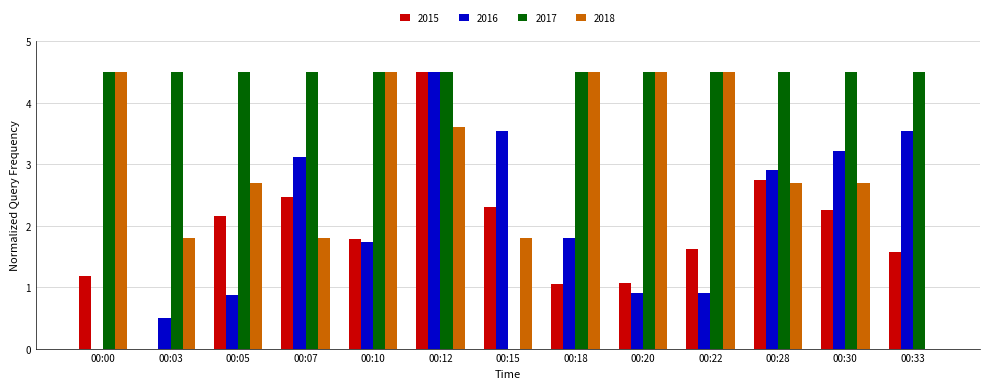

How many distinct data groups are displayed?

4